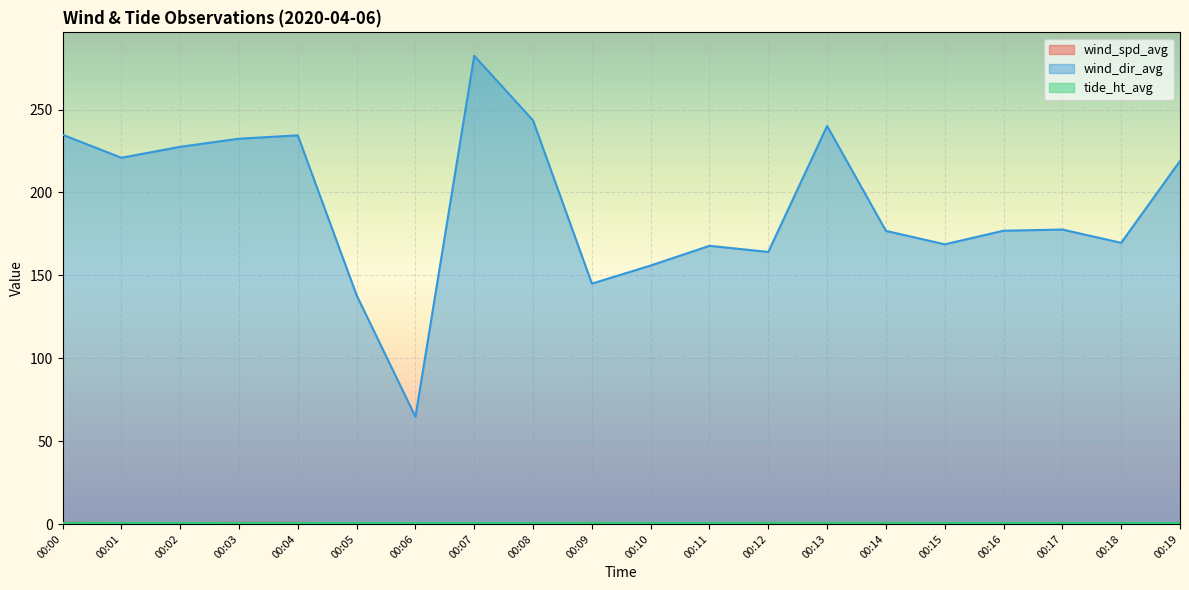

At which label does wind_spd_avg reach its minimum?

00:06